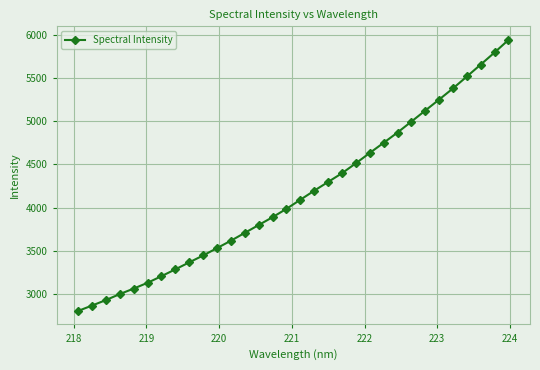

What is the sum of all values?

133044.6